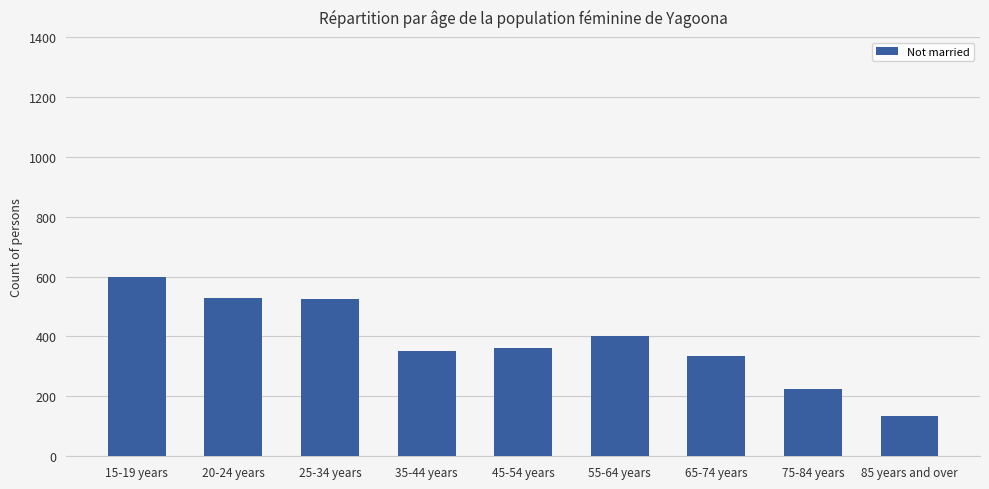

Which category has the highest value across all series?

15-19 years